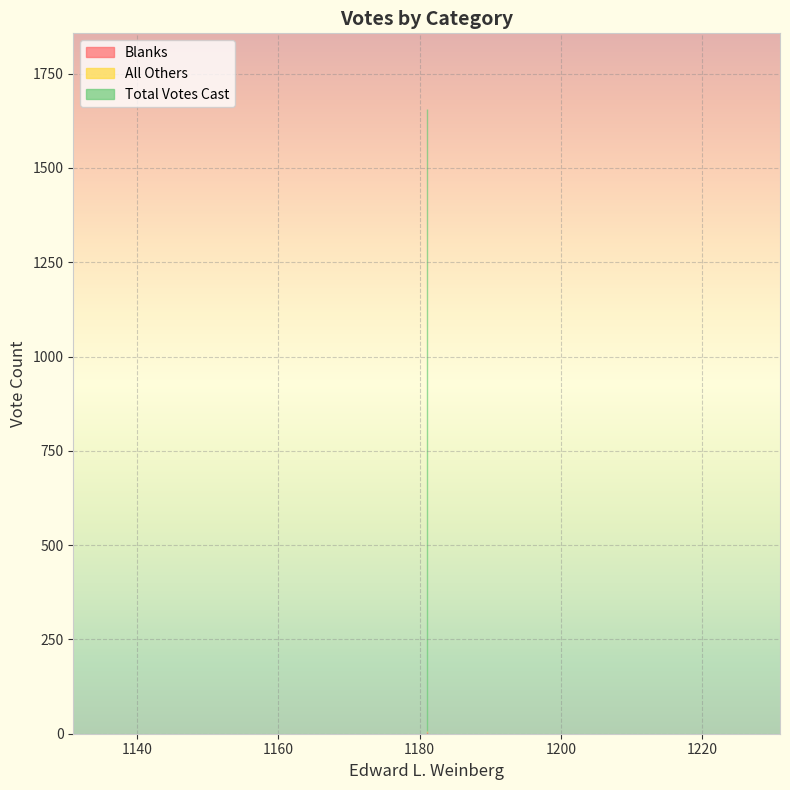

True or false: All Others has a value of 5 at TOTALS.

False